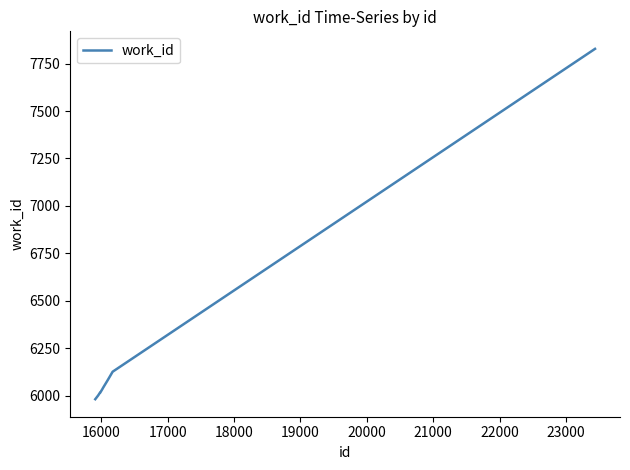

What is the smallest value displayed?

5981